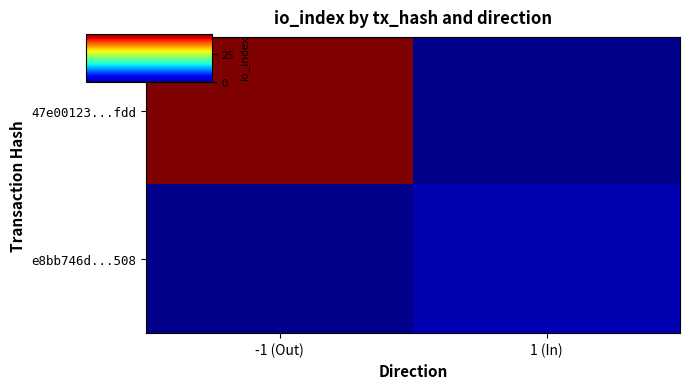

The value of 47e00123...fdd at -1 (Out) is 43.0. True or false?

True